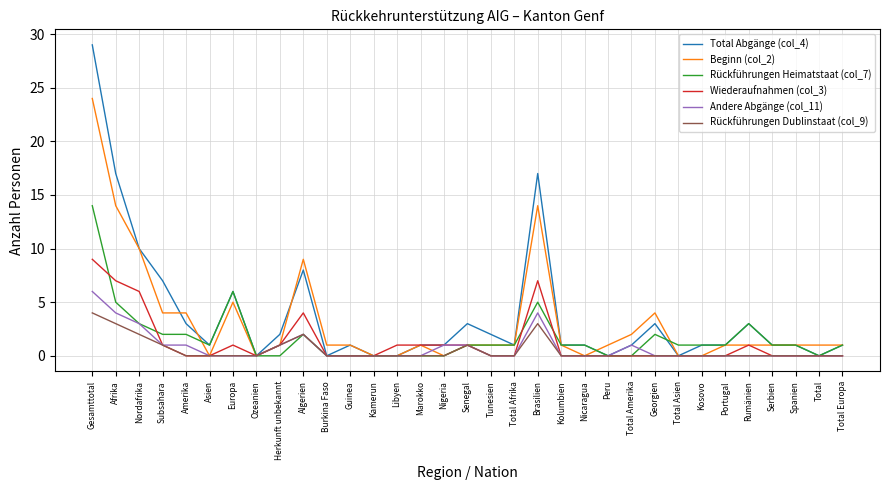

What is the maximum value shown in the chart?

29